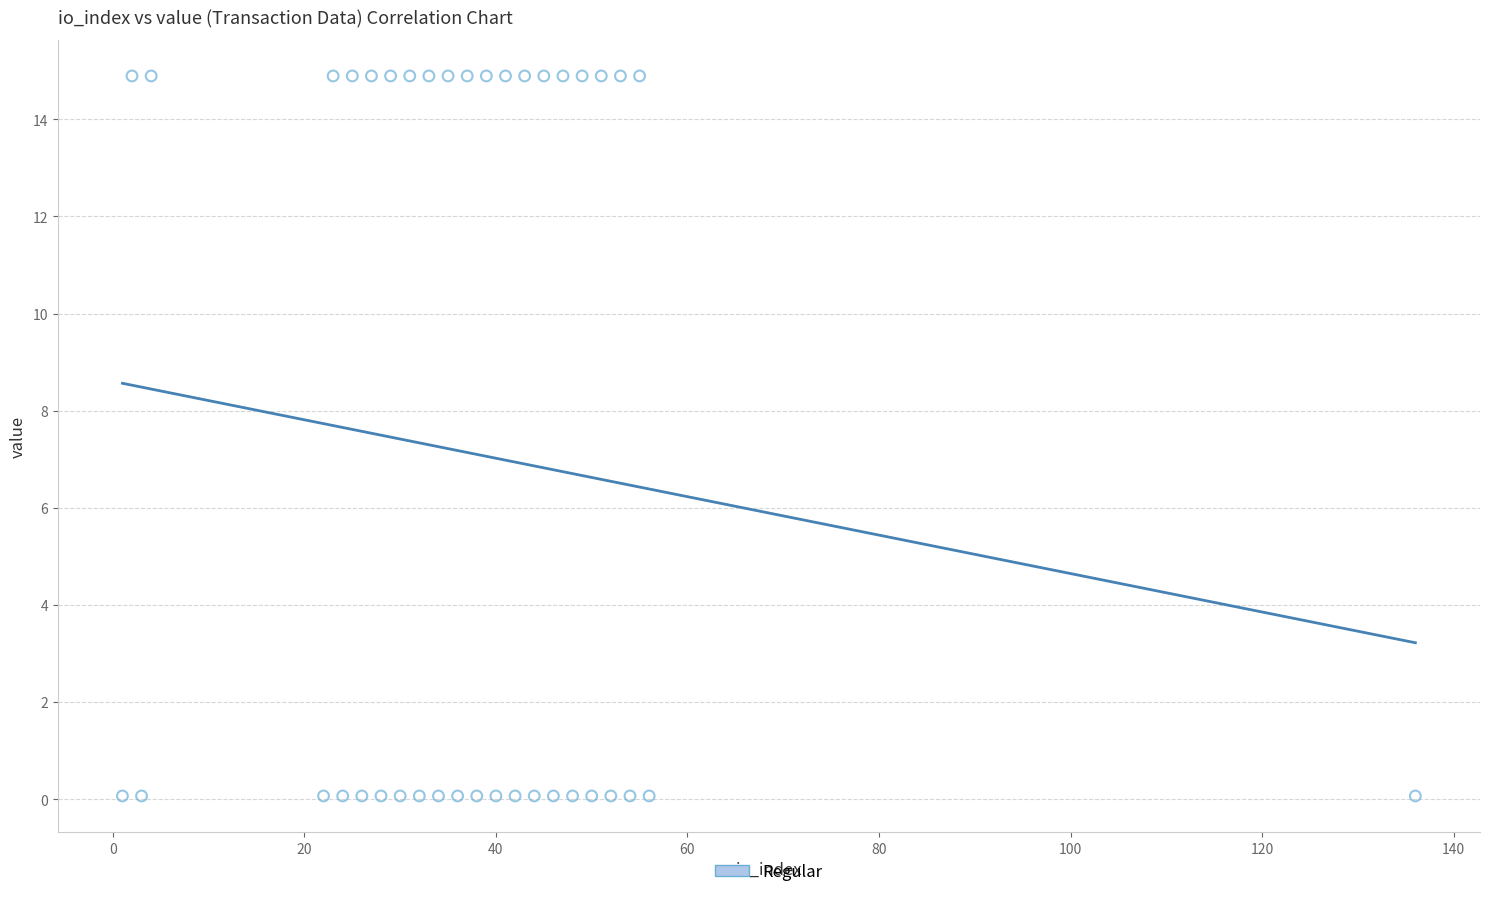

What is the range of Y values (max minus min)?

14.8